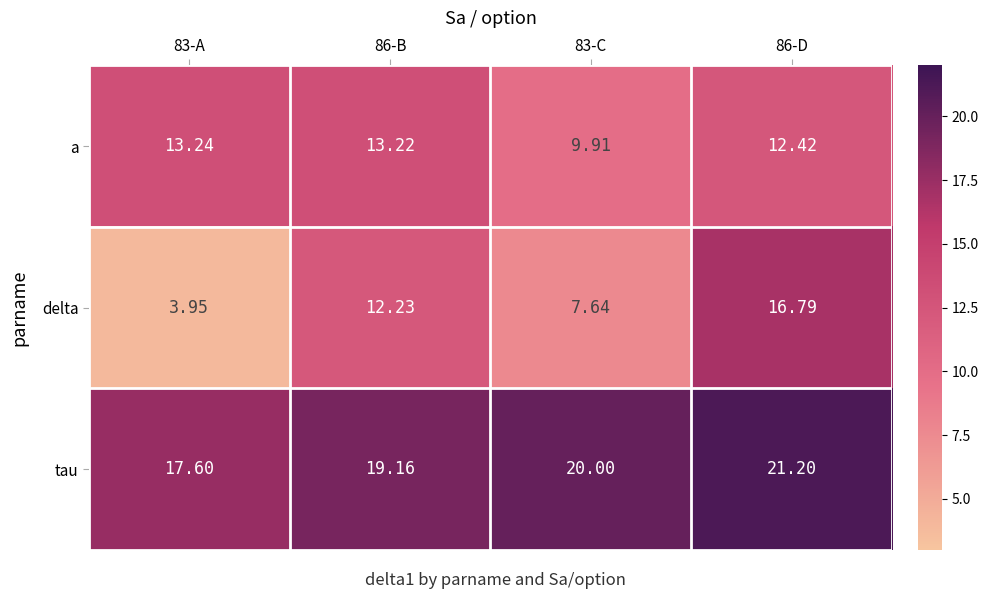

Which series has the largest range (max minus min)?

delta